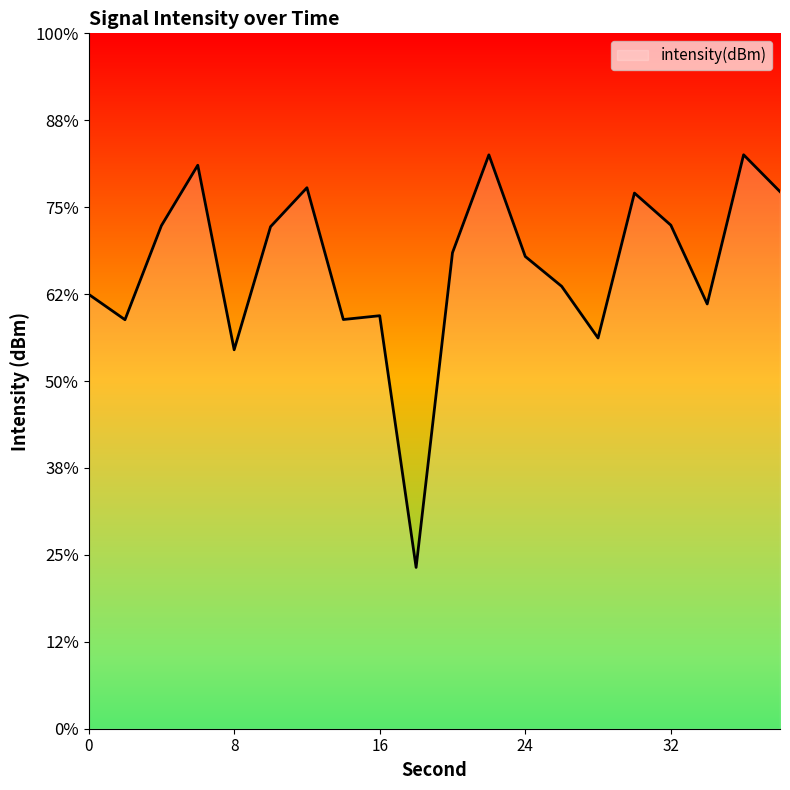

Rank the categories by value from highest to lowest.

36, 22, 6, 12, 38, 30, 32, 4, 10, 20, 24, 26, 0, 34, 16, 14, 2, 28, 8, 18